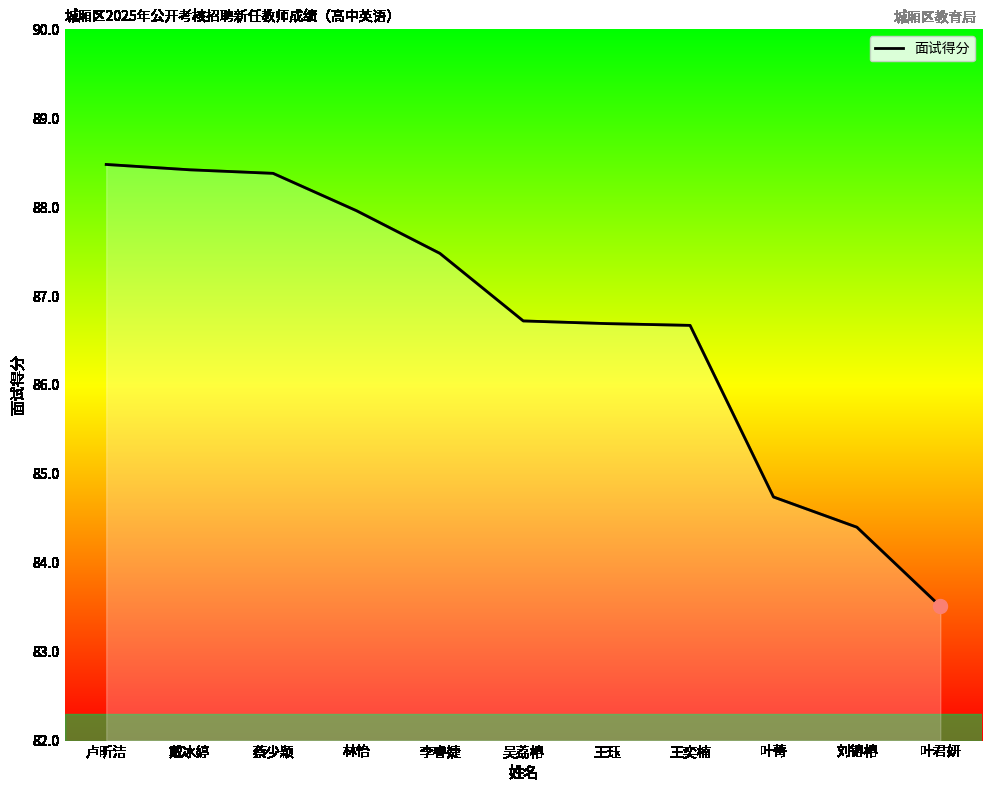

True or false: the data shows 61.3 at 卢昕洁.

False